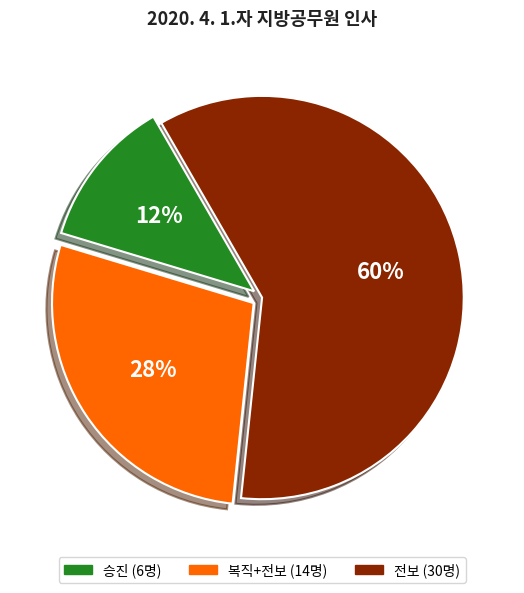

Combined, do 전보 and 승진 account for over 50%?

Yes